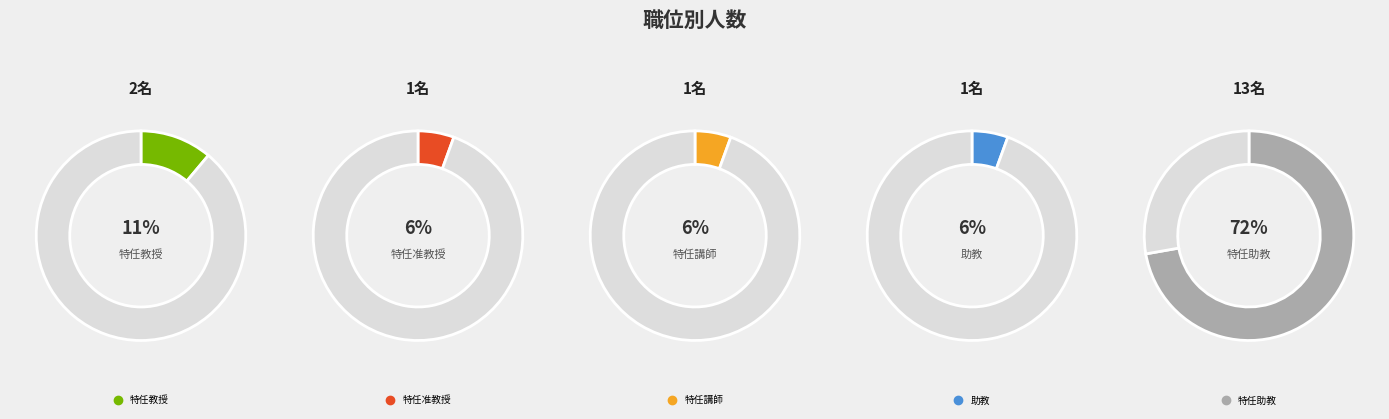

Does any single category account for the majority?

Yes